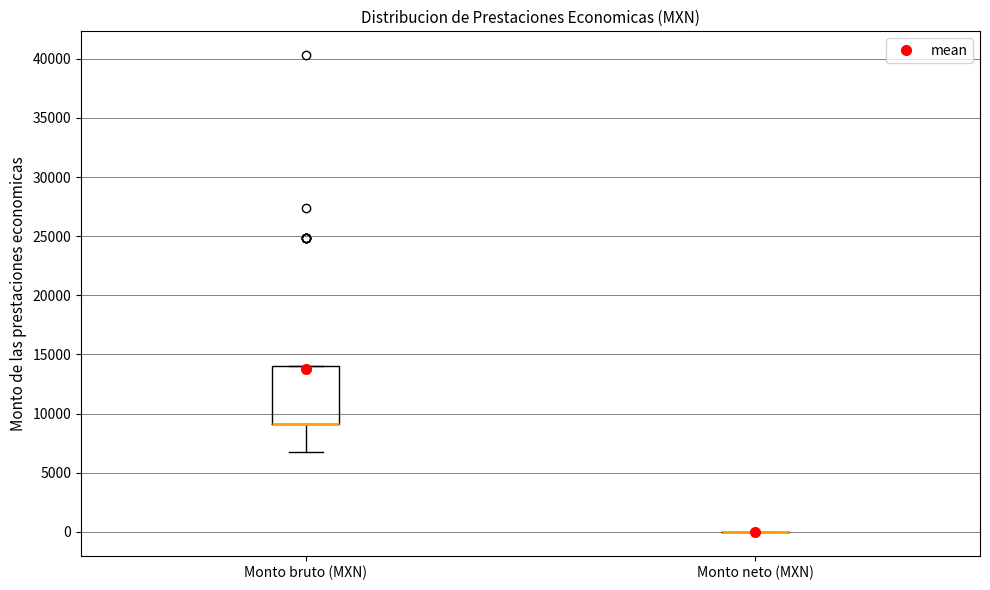

Which box is the tallest, from its lower edge to its upper edge?

Monto bruto (MXN)